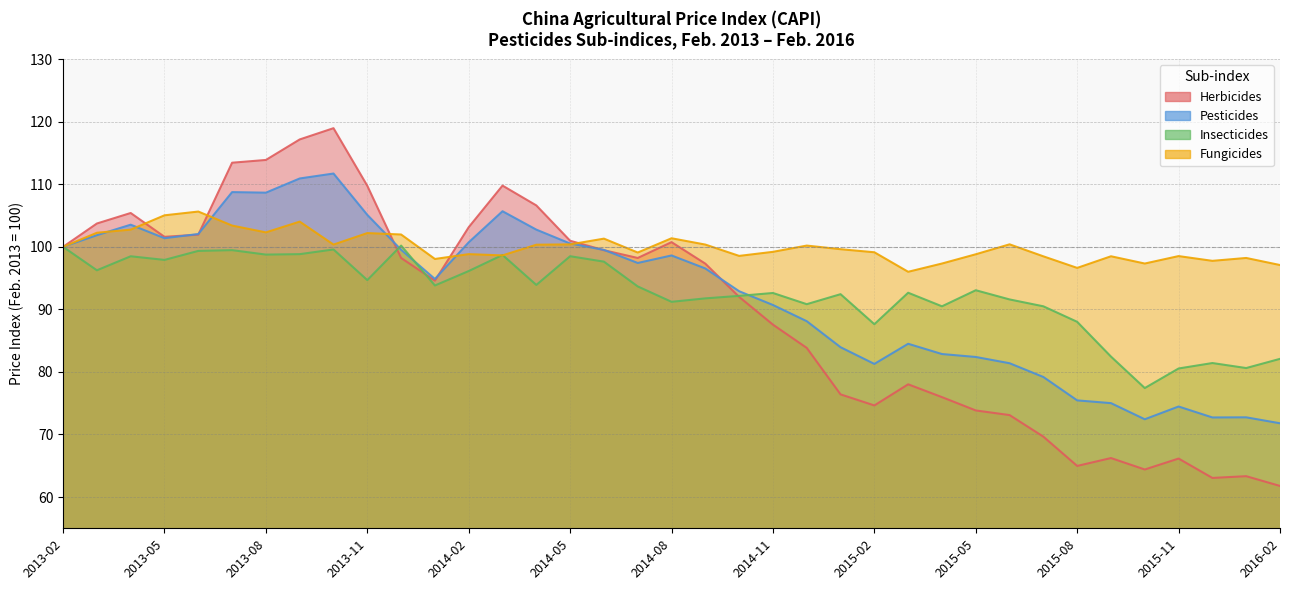

What is the average value of the Herbicides series?

90.0